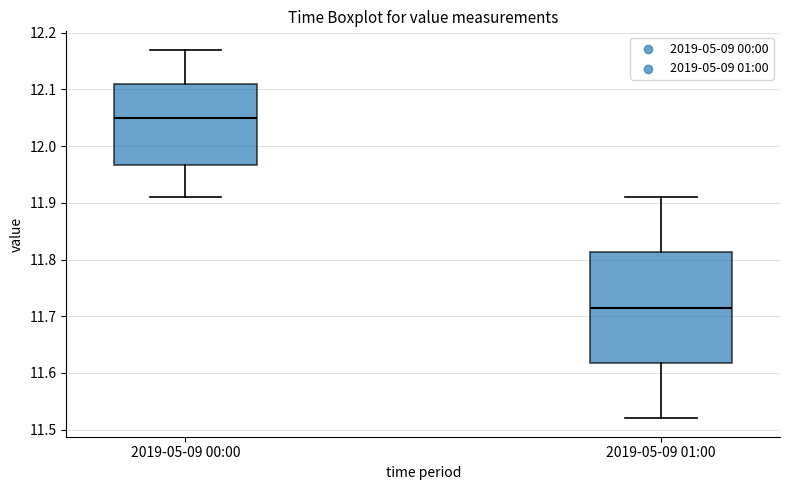

Reading left to right, transcribe this box plot: for each box, give where its median line is, the range the box spans, and where its two whiskers end, as read against the y-axis. The values are not printed on the chart, so give them approximately, as read against the axis.

2019-05-09 00:00: median 12.05, box 11.97 to 12.11, whiskers 11.91 to 12.17
2019-05-09 01:00: median 11.72, box 11.62 to 11.81, whiskers 11.52 to 11.91